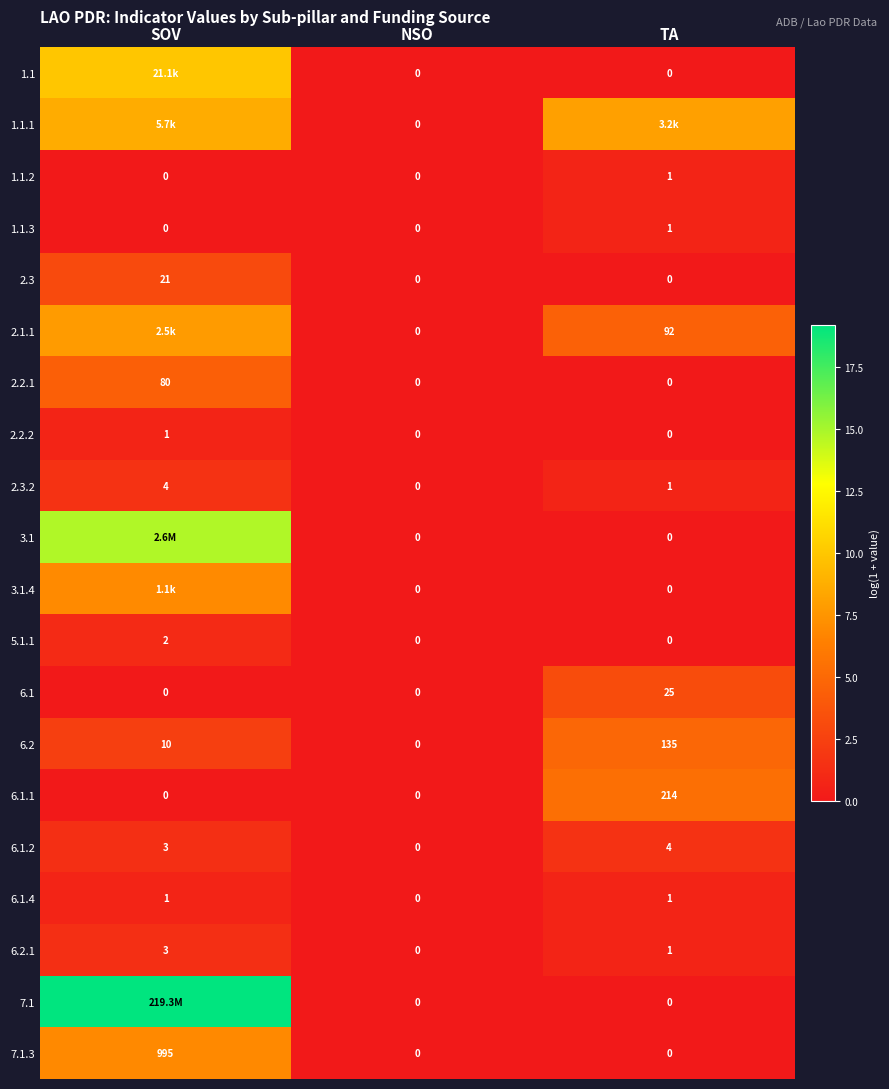

Is the value of 1.1.2 at TA greater than the value of 2.2.1 at NSO?

Yes